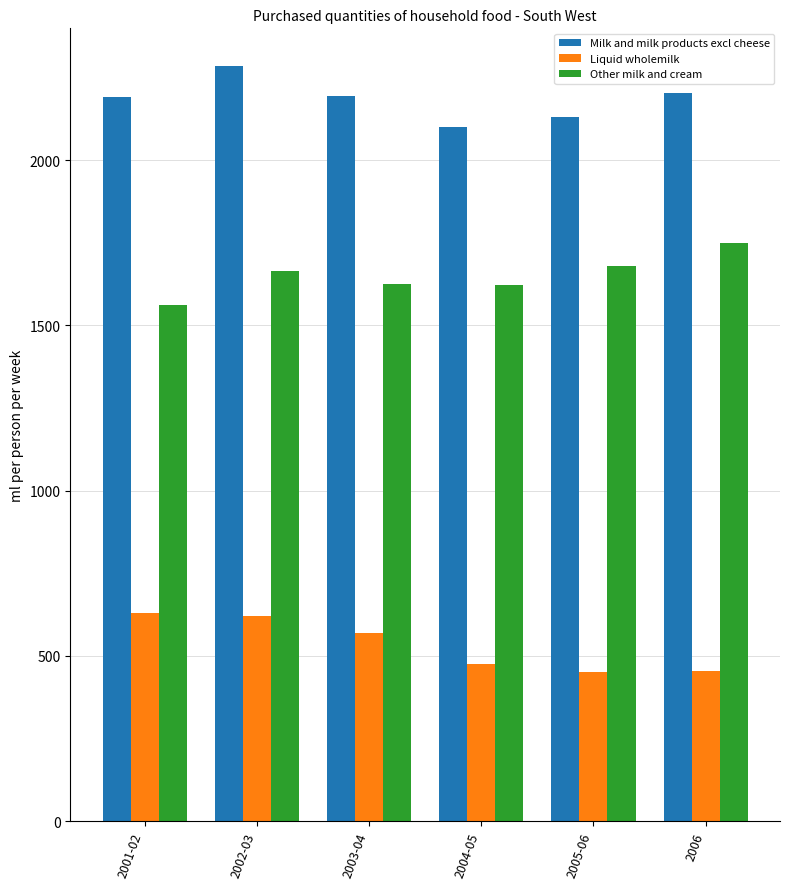

What is the sum of all Other milk and cream values?

9901.7